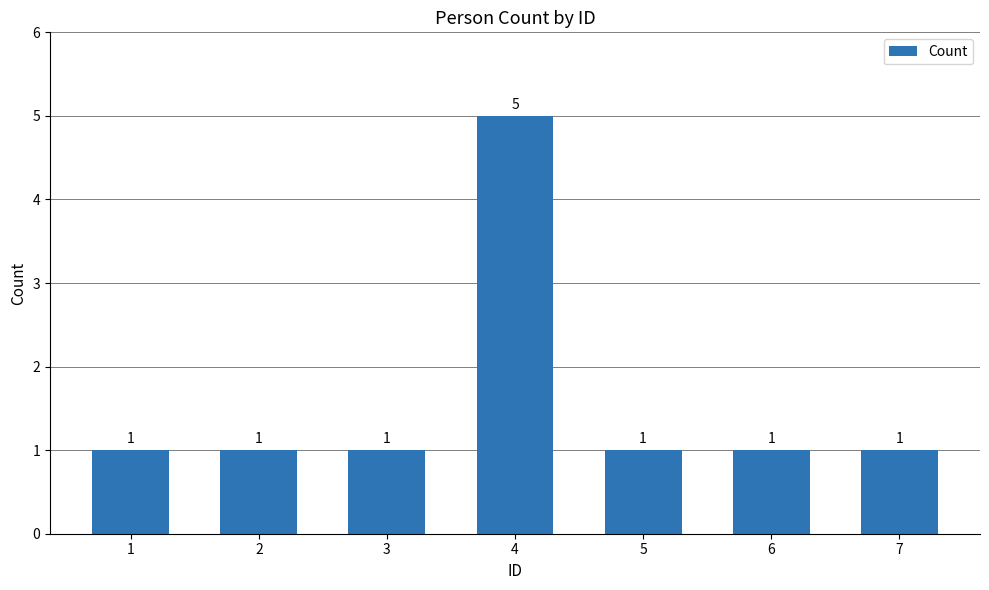

What value does the data have at 7?

1